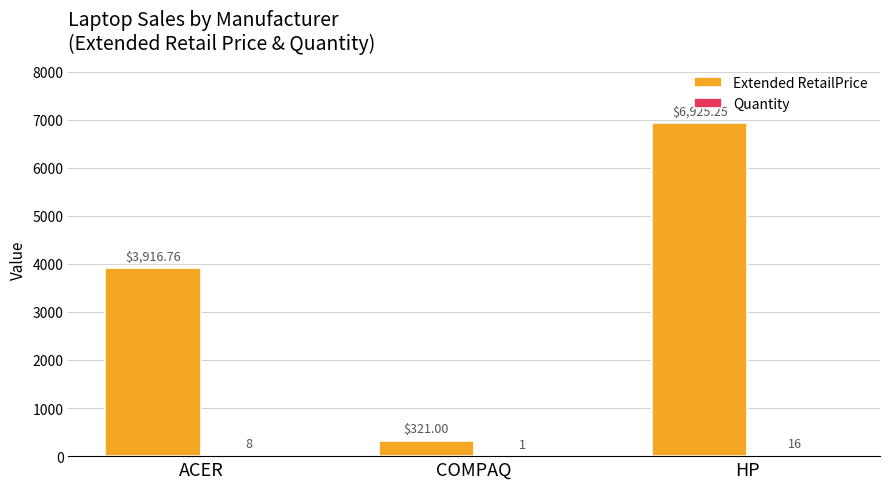

At which category is the sum across all series the highest?

HP